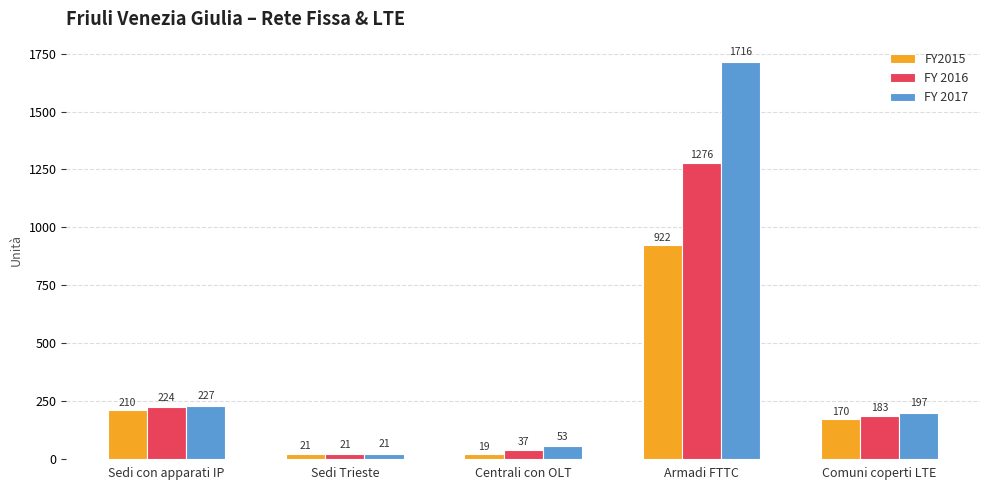

What is the difference between the highest and lowest values at Comuni coperti LTE?

27